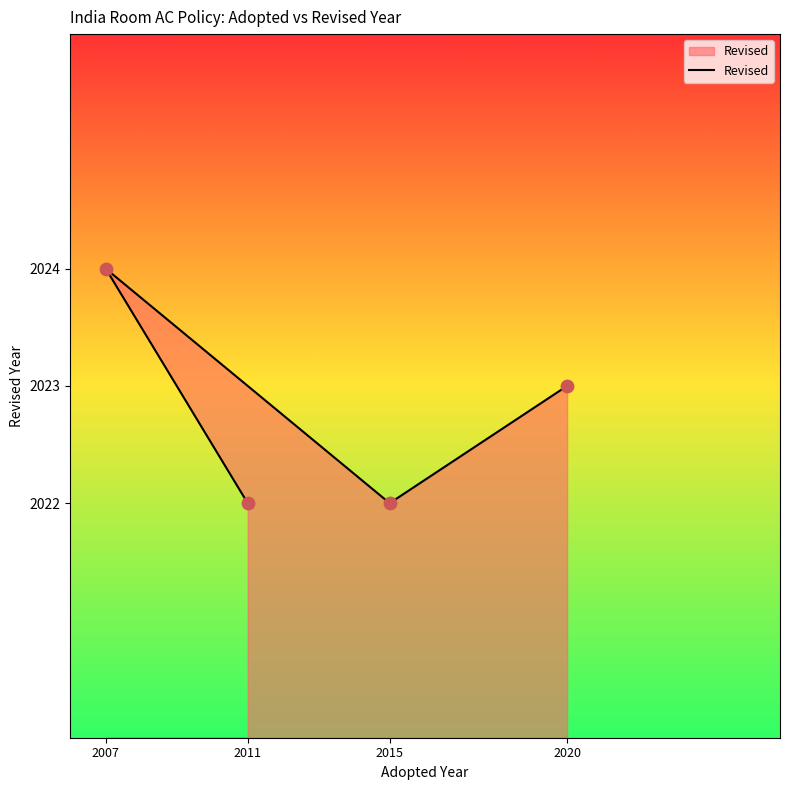

Approximately how many times larger is the value at 2015 compared to 2011?

1.0